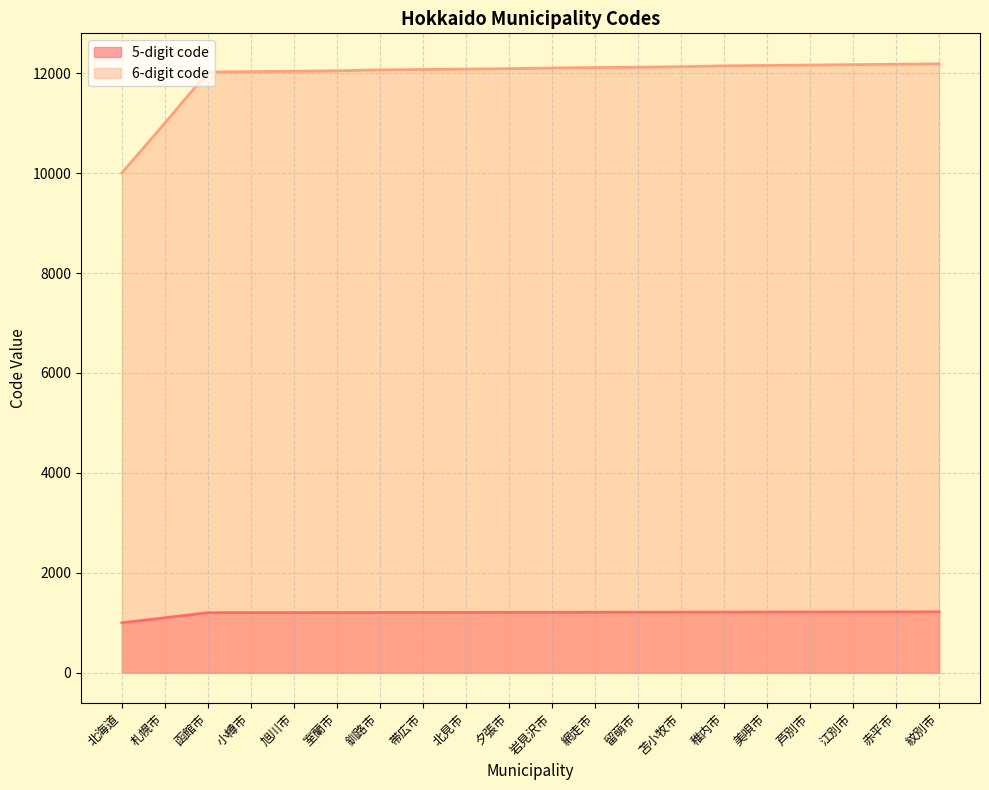

Is the value of 6-digit code at 釧路市 greater than the value of 5-digit code at 岩見沢市?

Yes